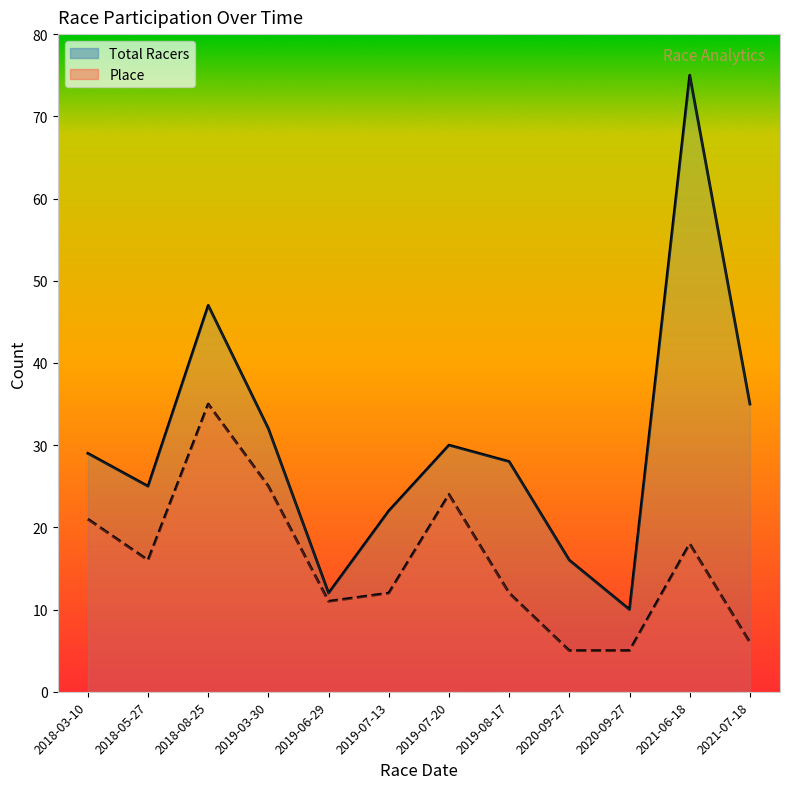

Read the Place value at 2021-07-18.

6